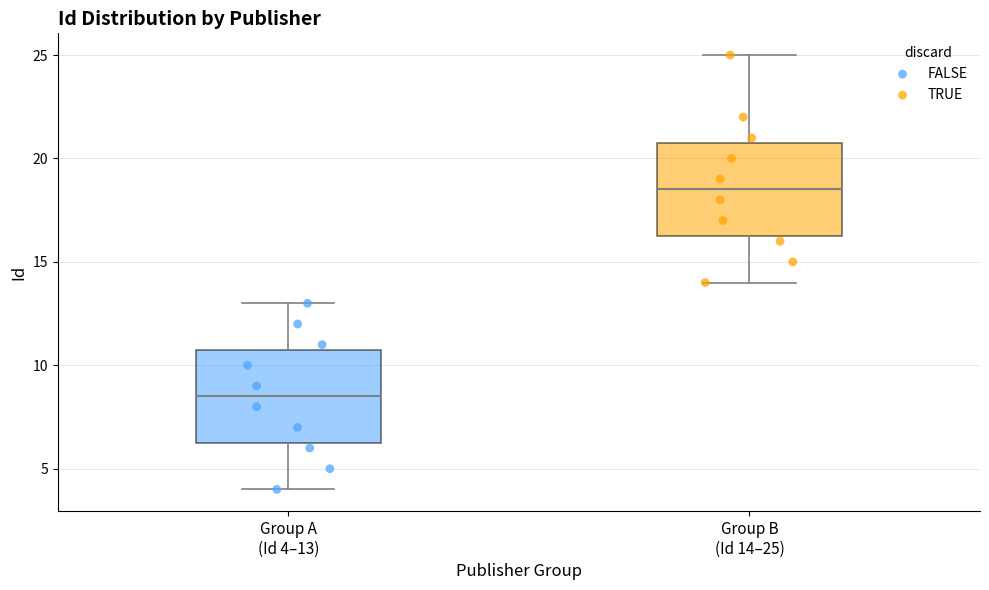

Reading left to right, transcribe this box plot: for each box, give where its median line is, the range the box spans, and where its two whiskers end, as read against the y-axis. The values are not printed on the chart, so give them approximately, as read against the axis.

Group A (Id 4–13): median 8.5, box 6.5 to 11.0, whiskers 4.0 to 13.0
Group B (Id 14–25): median 18.5, box 16.5 to 21.0, whiskers 14.0 to 25.0